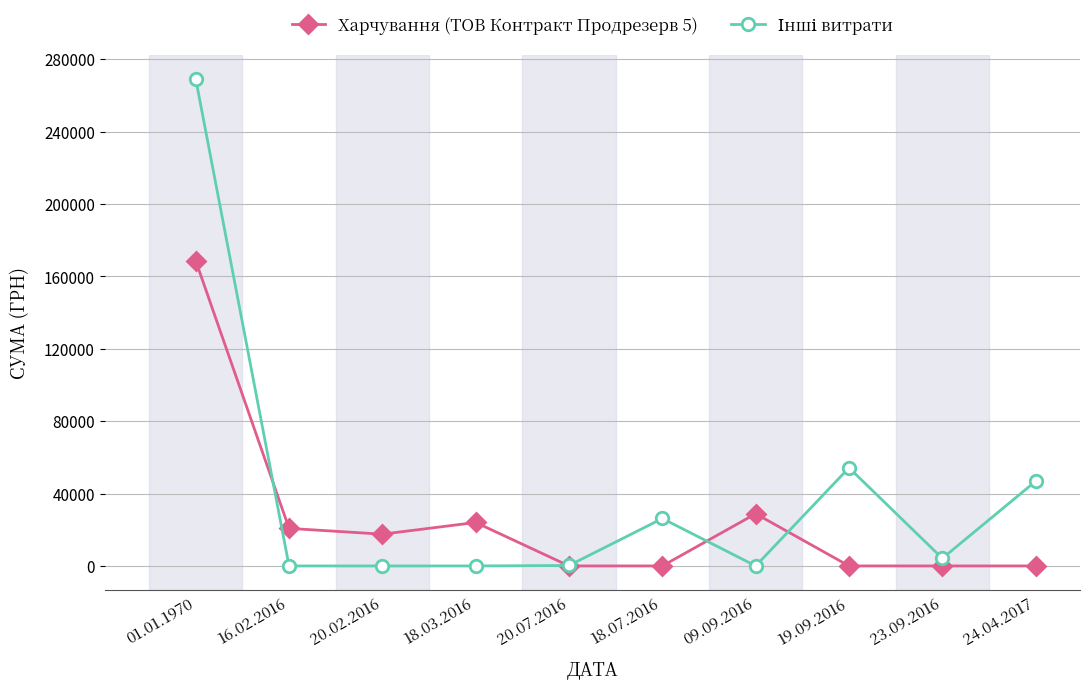

What is the label of the 4th point from the left?

18.03.2016